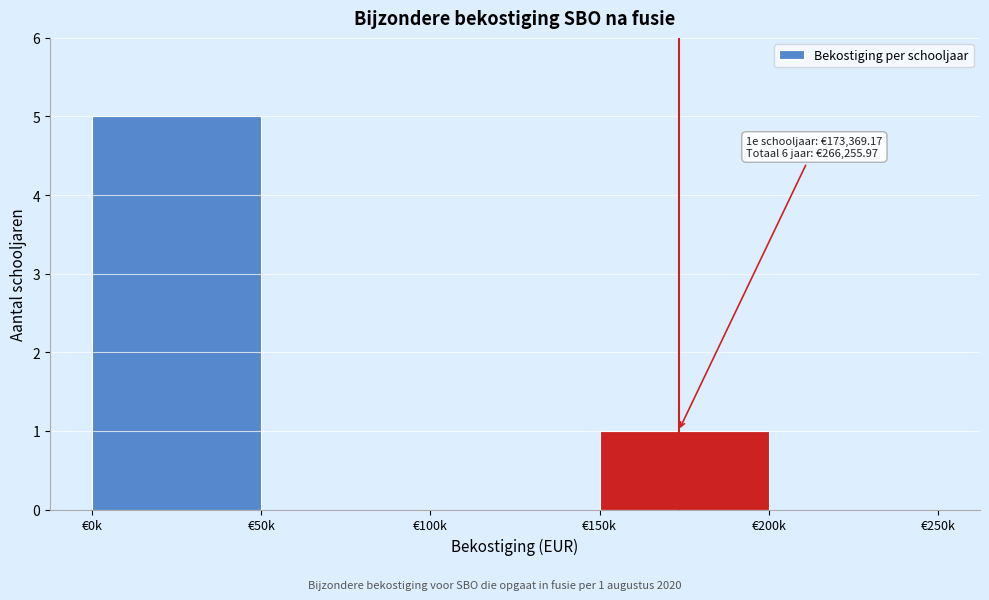

Reading right to left, extract all data points from this chart.

€200k=0	€150k=1	€100k=0	€50k=0	€0k=5